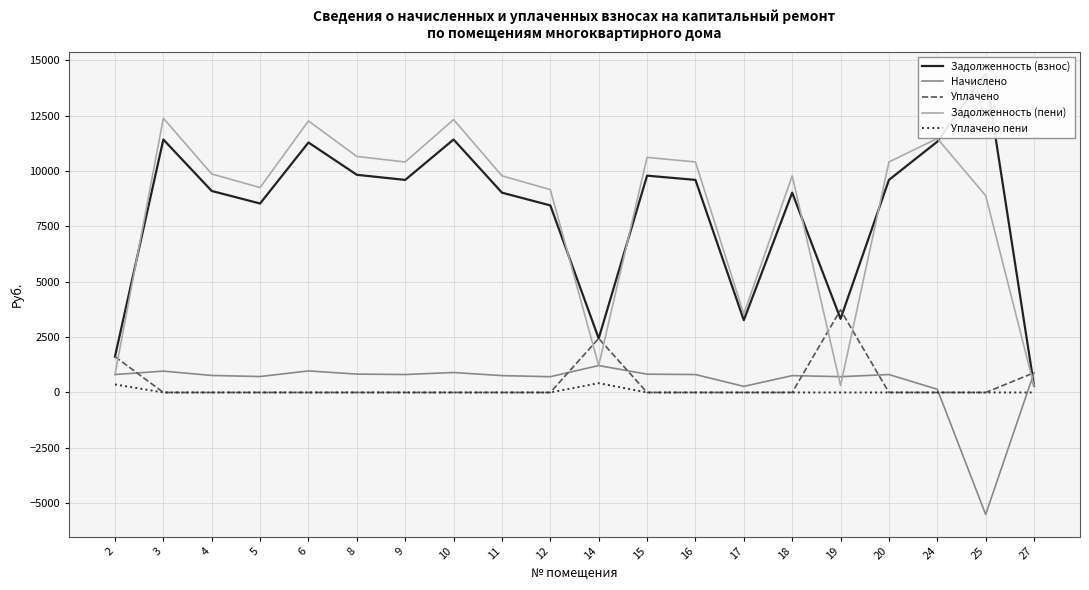

Reading left to right, extract all data points from this chart.

Задолженность (взнос): 2=1620.0	3=11424.0	4=9100.8	5=8534.4	6=11289.6	8=9830.4	9=9600.0	10=11424.0	11=9024.0	12=8448.0	14=2440.0	15=9792.0	16=9600.0	17=3264.0	18=9024.0	19=3326.4	20=9600.0	24=11328.0	25=14400.0	27=297.0
Начислено: 2=810.0	3=963.9	4=767.9	5=720.1	6=973.4	8=829.4	9=810.0	10=901.4	11=761.4	12=712.8	14=1215.0	15=826.2	16=810.0	17=275.4	18=761.4	19=712.8	20=810.0	24=143.8	25=-5509.9	27=891.0
Уплачено: 2=1620.0	3=0.0	4=0.0	5=0.0	6=0.0	8=0.0	9=0.0	10=0.0	11=0.0	12=0.0	14=2440.0	15=0.0	16=0.0	17=0.0	18=0.0	19=3730.0	20=0.0	24=0.0	25=0.0	27=891.0
Задолженность (пени): 2=810.0	3=12387.9	4=9868.7	5=9254.5	6=12263.0	8=10659.8	9=10410.0	10=12325.4	11=9785.4	12=9160.8	14=1215.0	15=10618.2	16=10410.0	17=3539.4	18=9785.4	19=309.2	20=10410.0	24=11471.8	25=8890.1	27=297.0
Уплачено пени: 2=363.0	3=0.0	4=0.0	5=0.0	6=0.0	8=0.0	9=0.0	10=0.0	11=0.0	12=0.0	14=420.0	15=0.0	16=0.0	17=0.0	18=0.0	19=0.0	20=0.0	24=0.0	25=0.0	27=0.0